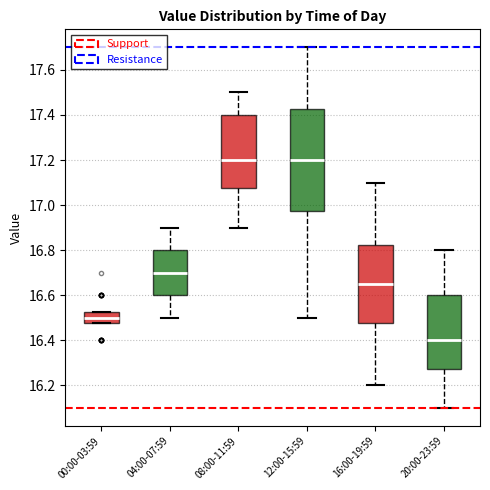

Reading left to right, read every box against the y-axis: the position of its median line, the range the box covers, and the ends of its whiskers. The values are not printed on the chart, so give them approximately, as read against the axis.

00:00-03:59: median 16.50, box 16.48 to 16.52, whiskers 16.48 to 16.52
04:00-07:59: median 16.70, box 16.60 to 16.80, whiskers 16.50 to 16.90
08:00-11:59: median 17.20, box 17.08 to 17.40, whiskers 16.90 to 17.50
12:00-15:59: median 17.20, box 16.98 to 17.42, whiskers 16.50 to 17.70
16:00-19:59: median 16.66, box 16.48 to 16.82, whiskers 16.20 to 17.10
20:00-23:59: median 16.40, box 16.28 to 16.60, whiskers 16.10 to 16.80